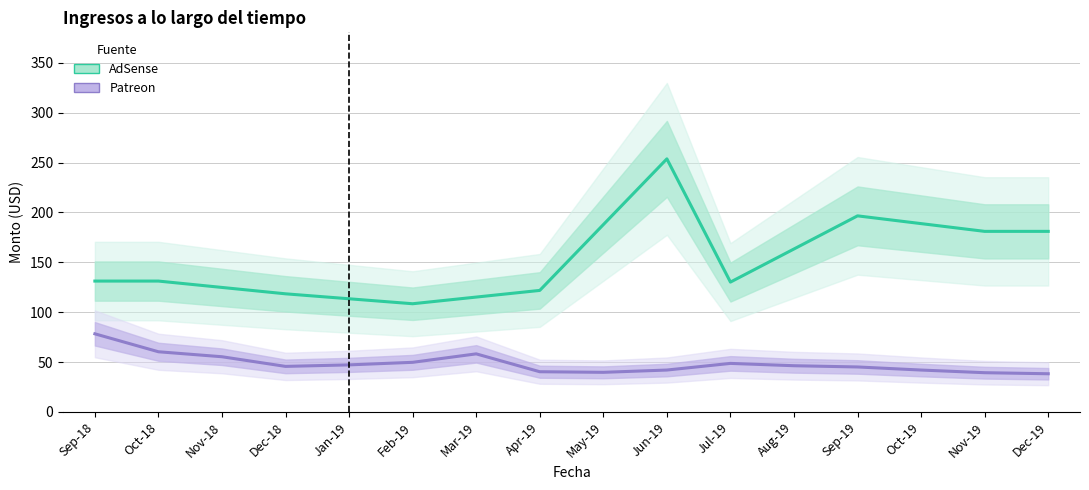

How many interior local peaks does the Patreon series have?

2